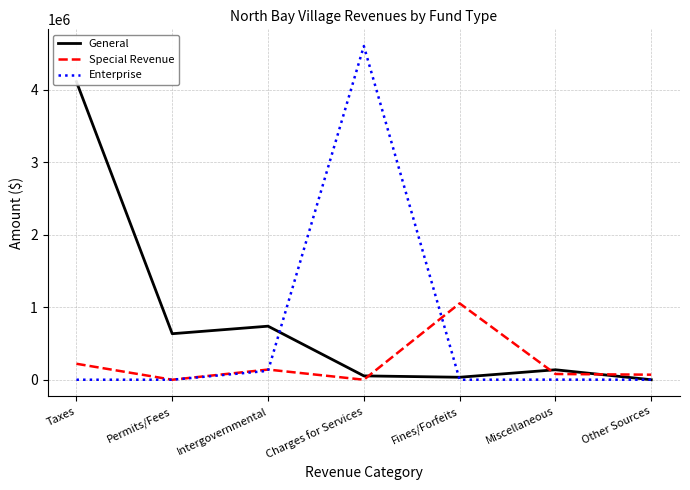

Reading right to left, extract all data points from this chart.

General: 0	137315	34126	52928	738096	634214	4108813
Special Revenue: 69320	79055	1052577	0	140032	0	220044
Enterprise: 0	924	0	4600001	122542	0	0